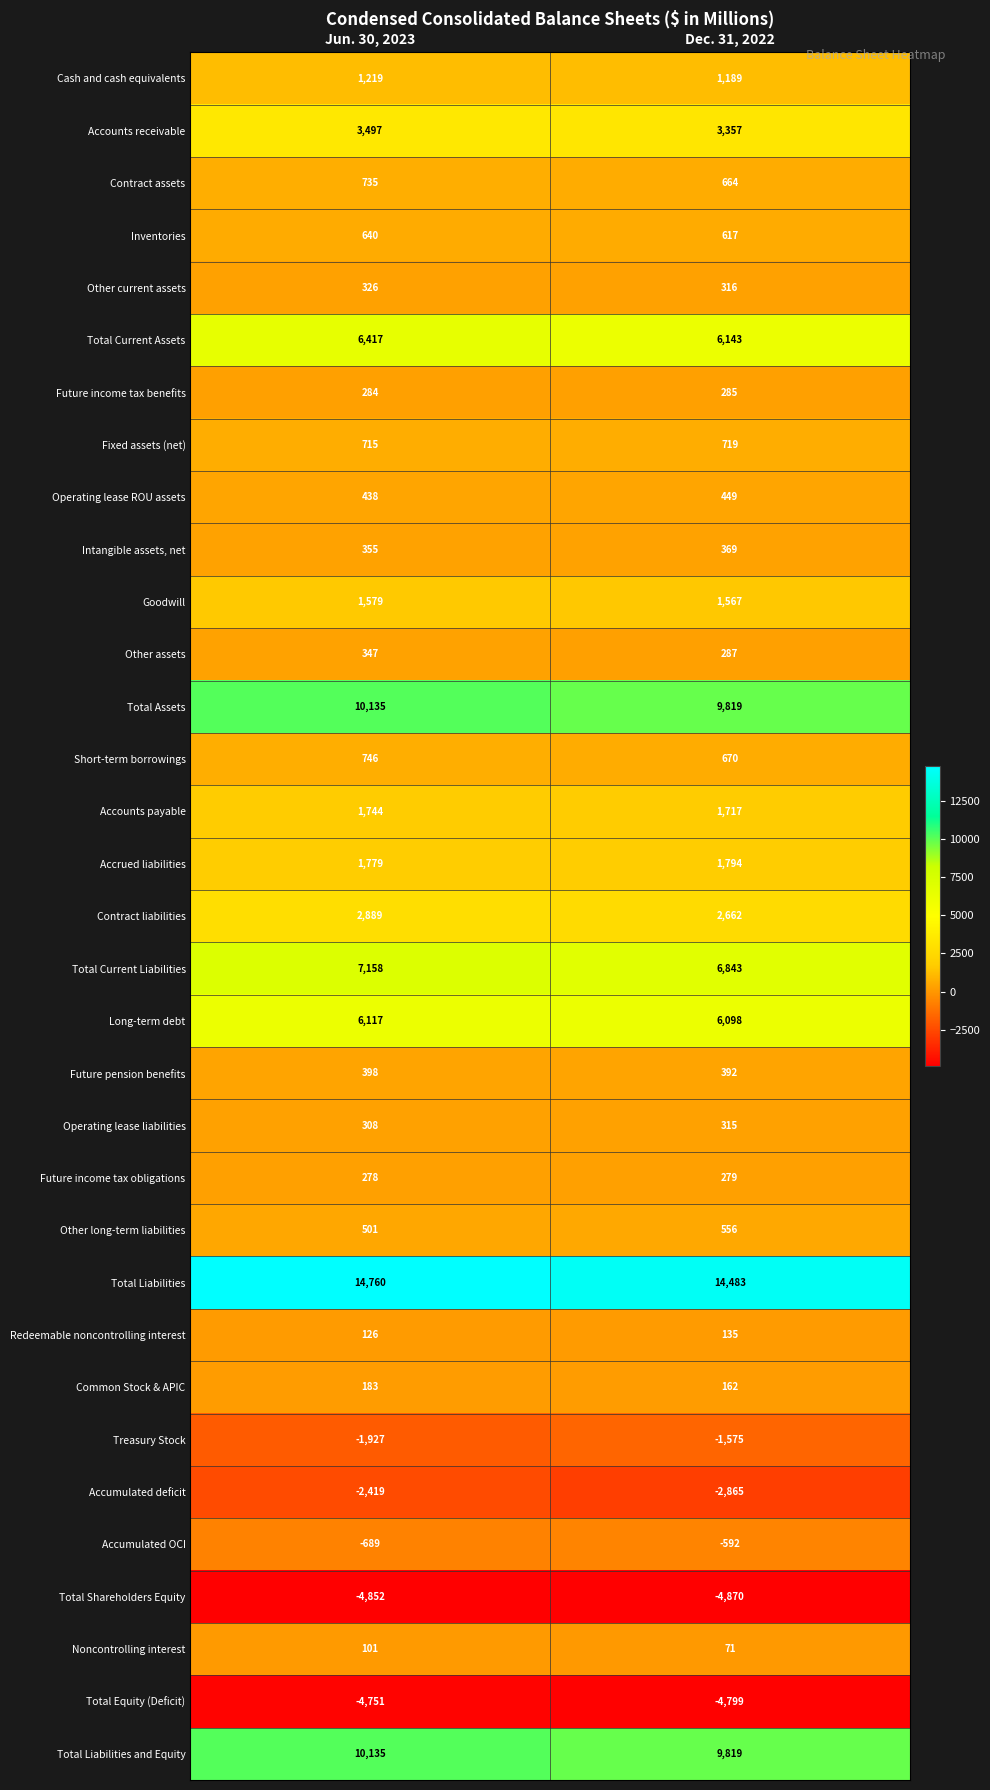

What is the smallest value displayed?

-4870